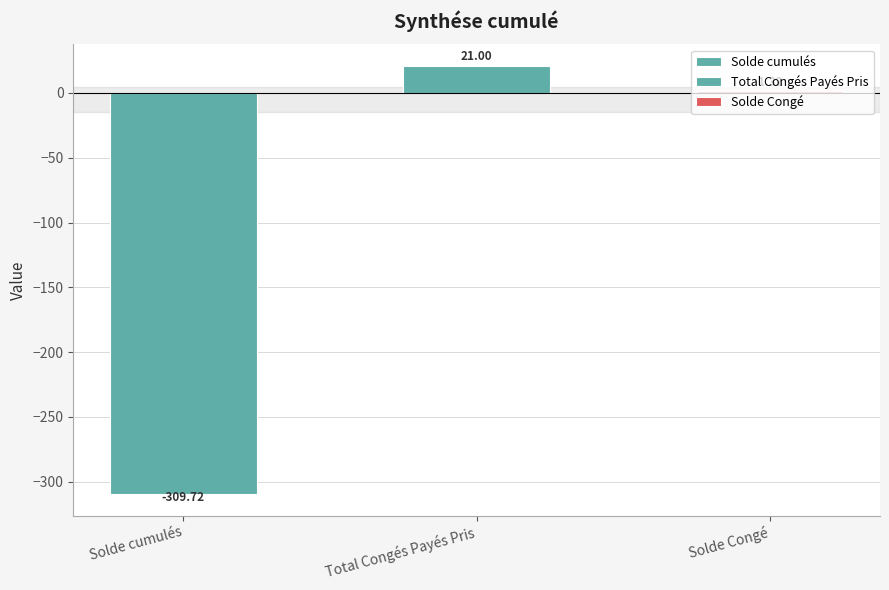

What is the difference between the values at Solde cumulés and Solde Congé?

311.0